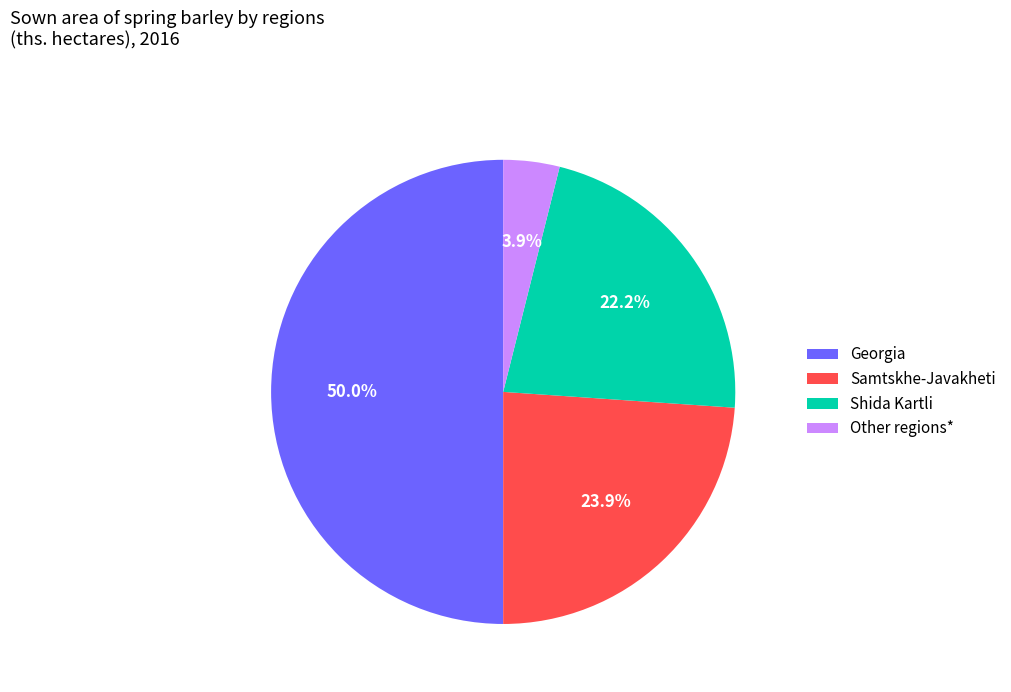

To the nearest percent, what is the combined percentage of Samtskhe-Javakheti and Georgia?

74%